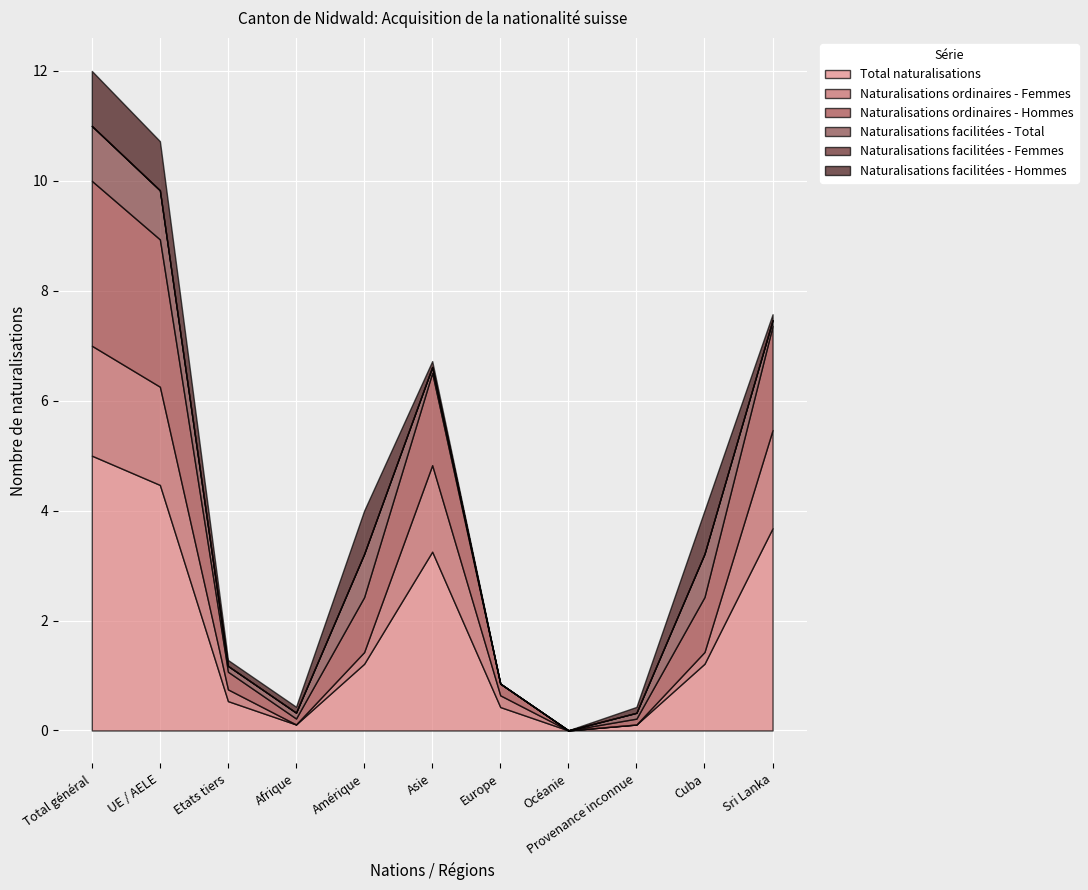

Is the value of Naturalisations facilitées - Hommes at Amérique greater than the value of Naturalisations facilitées - Femmes at Océanie?

Yes